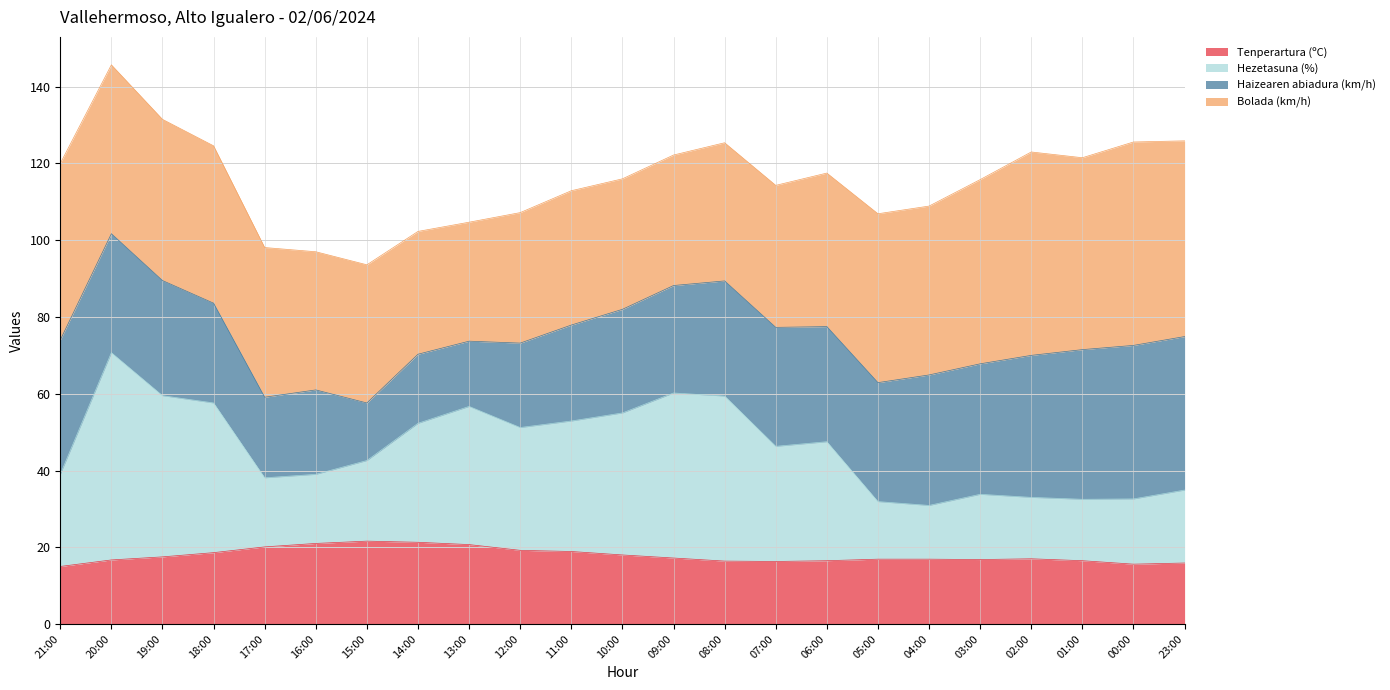

The Tenperartura (ºC) series shows 18.9 at 11:00. True or false?

True